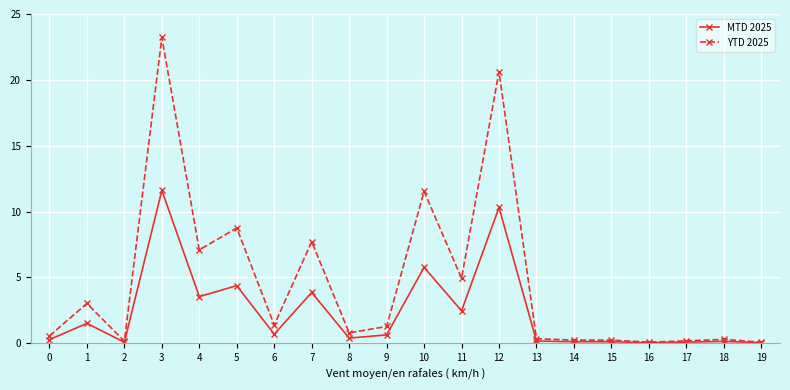

Which label corresponds to the largest value in the chart?

3